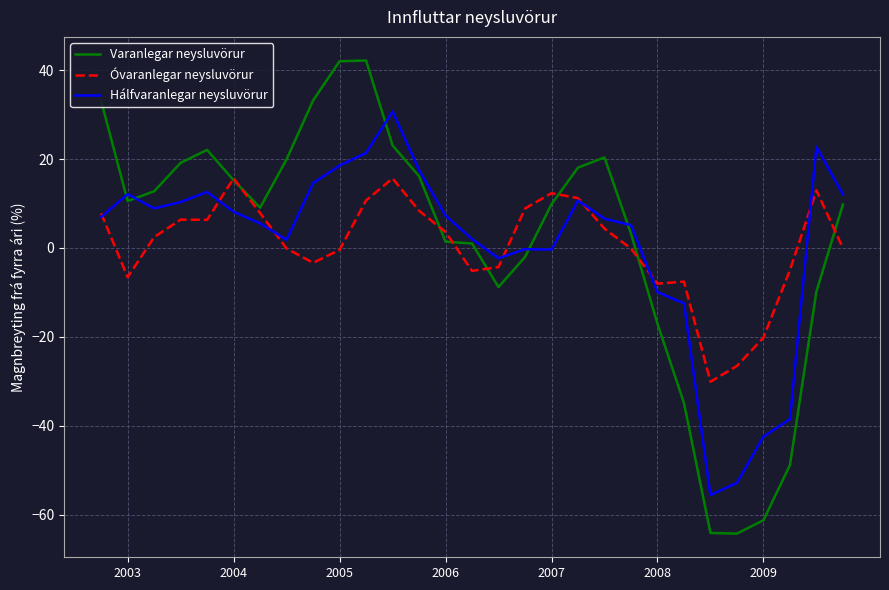

True or false: Hálfvaranlegar neysluvörur and Varanlegar neysluvörur intersect in this chart.

True